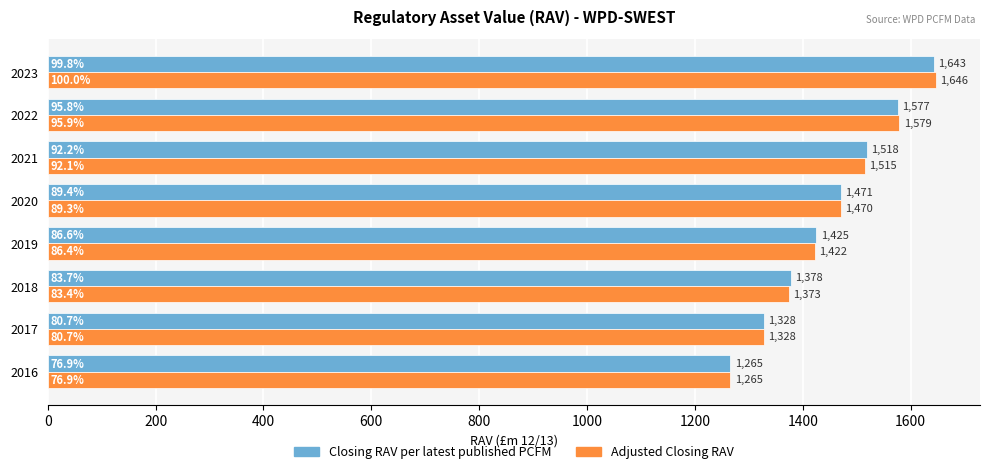

Count the number of categories in the chart.

8